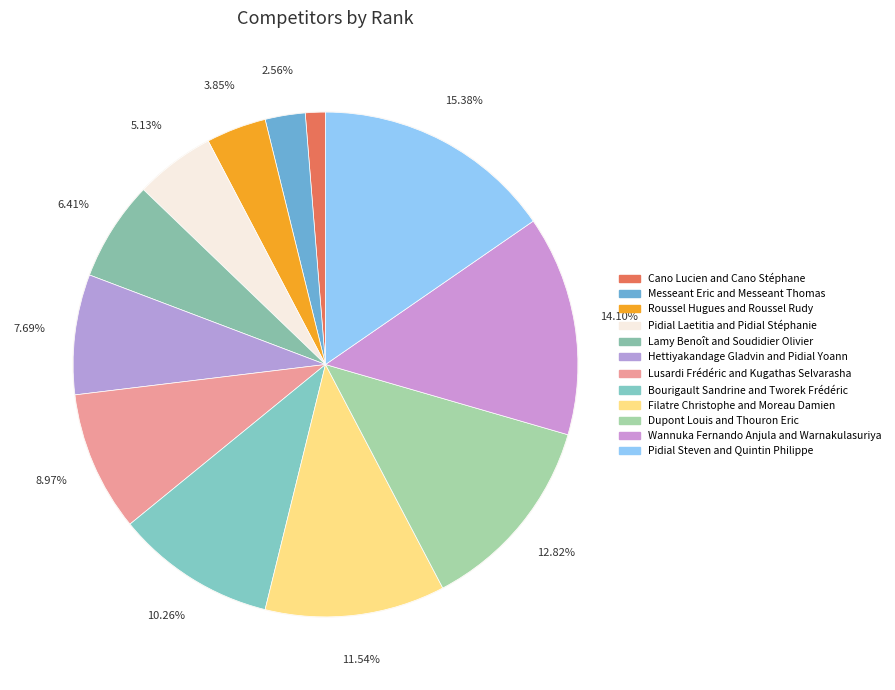

Which slice is the largest?

Pidial Steven and Quintin Philippe